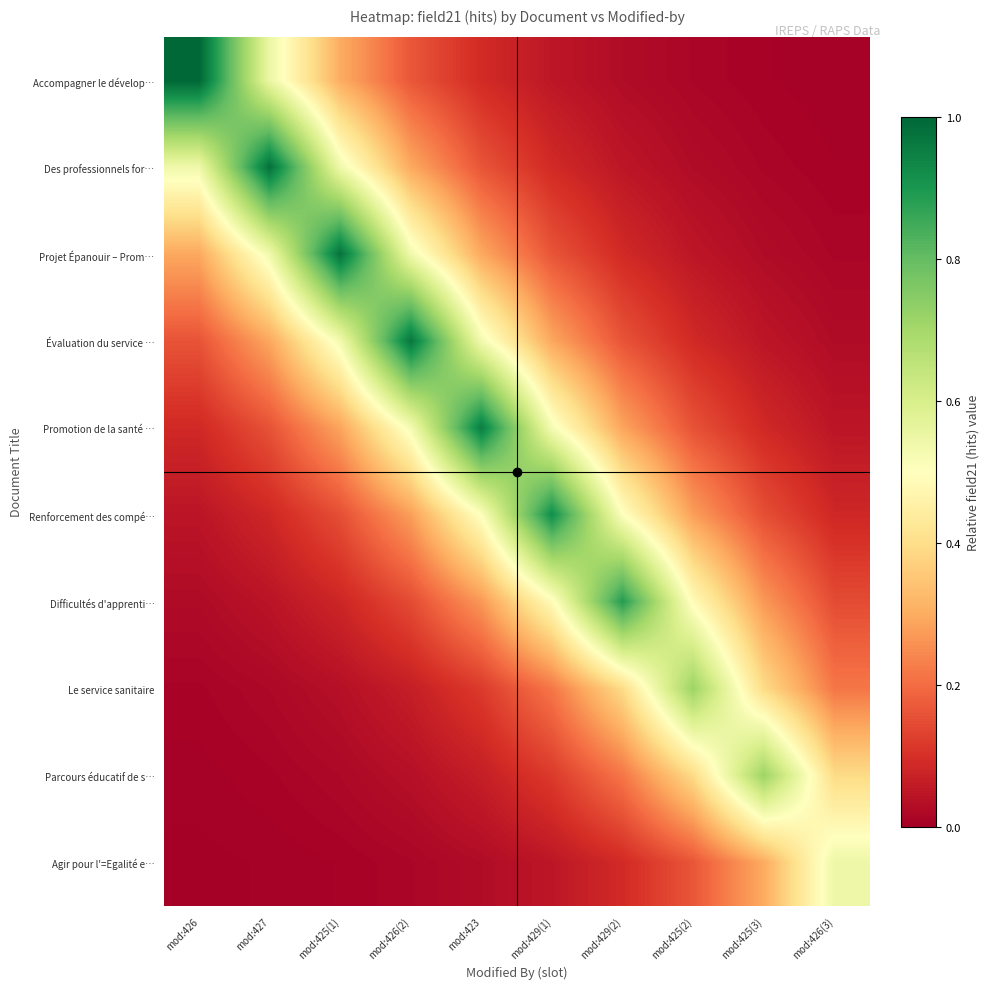

Which label corresponds to the largest value in the chart?

mod:426